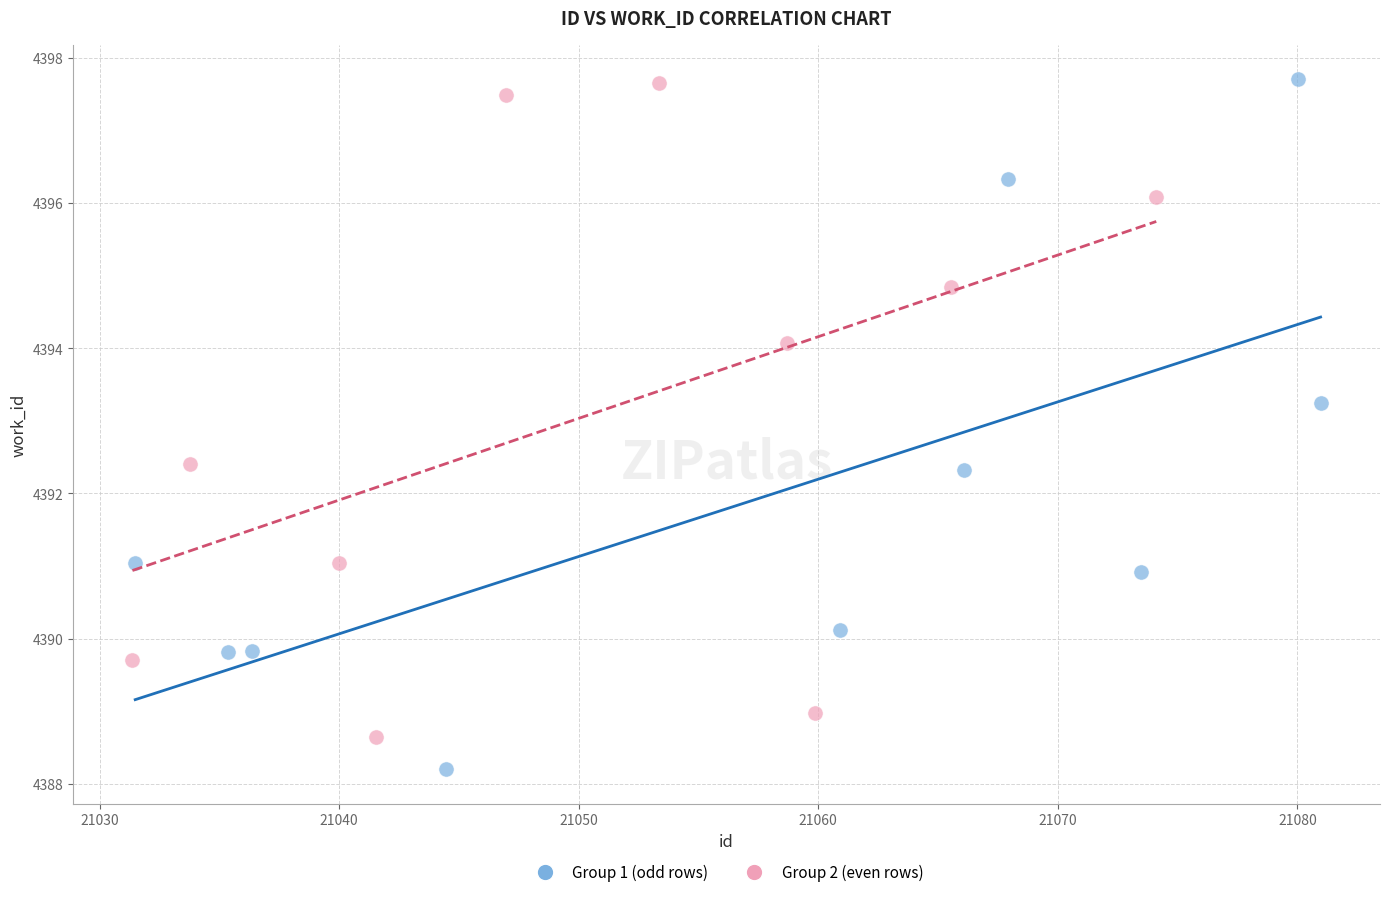

Which series has the largest Y range (max minus min)?

Group 1 (odd rows)